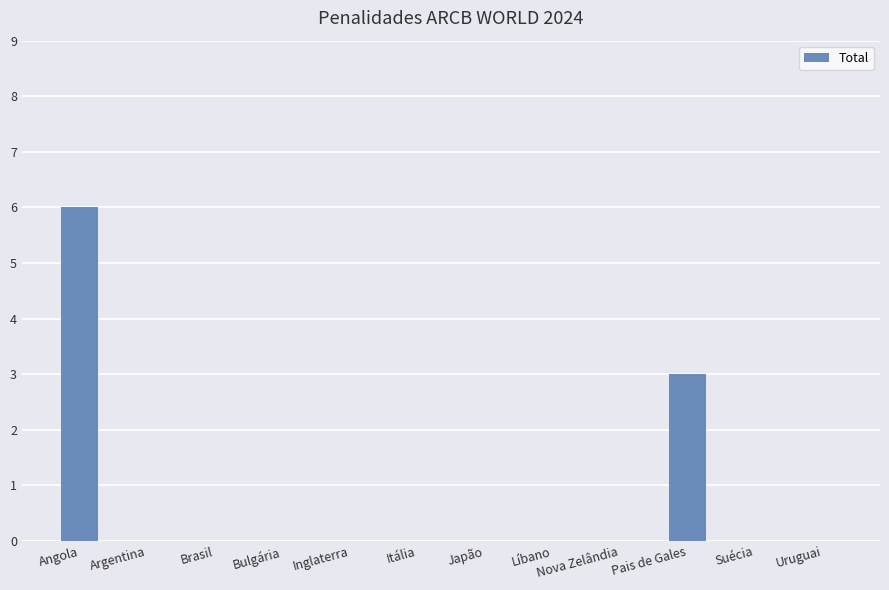

How many distinct data groups are displayed?

1